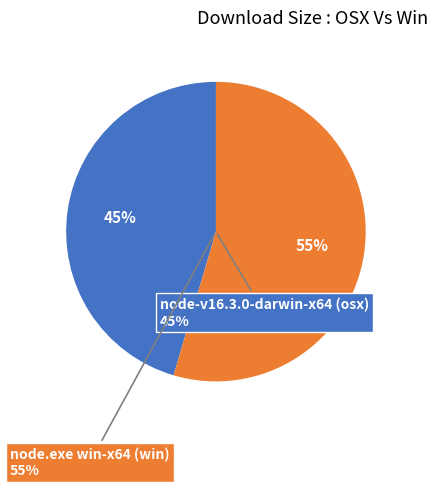

What is the change in value from node-v16.3.0-darwin-x64 (osx) to node.exe win-x64 (win)?

+4158208